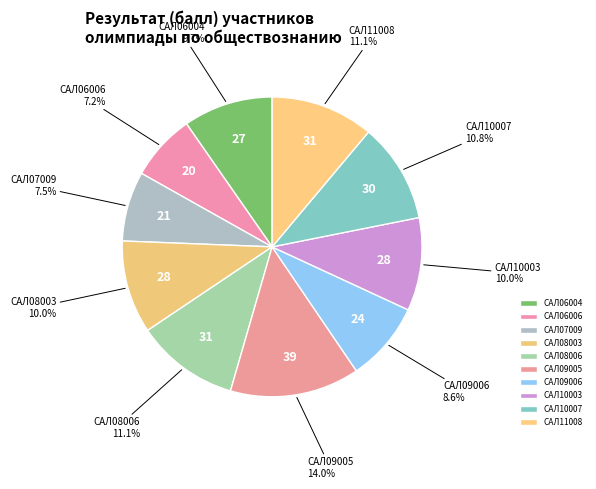

To the nearest percent, what percentage of the pie is САЛ09005?

14%